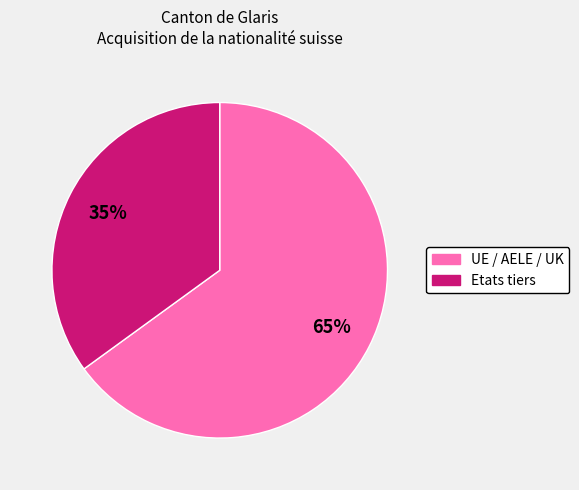

What is the largest slice in the pie chart?

UE / AELE / UK